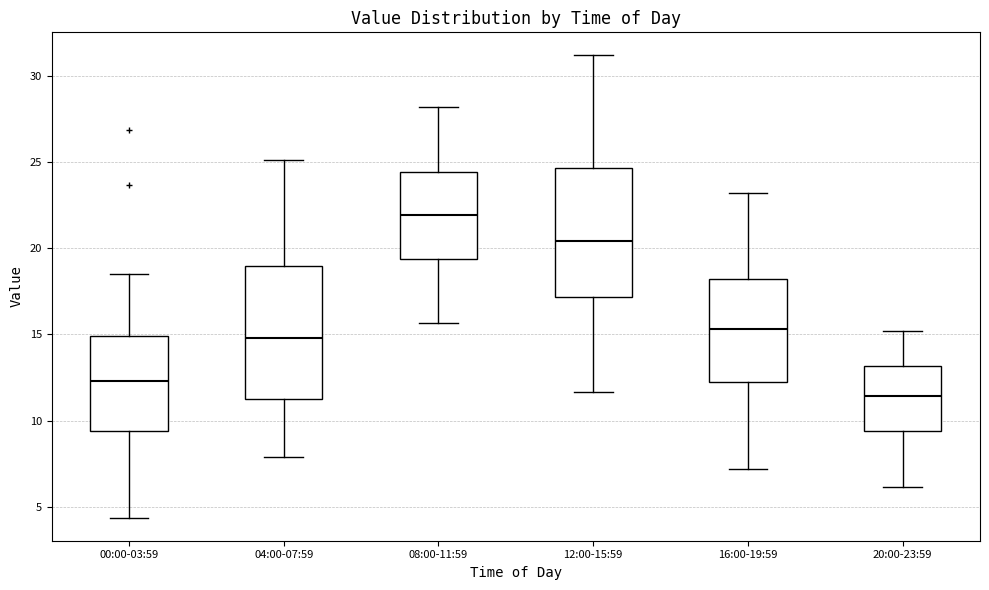

Where does the upper whisker of the box for 20:00-23:59 end on the y-axis? The values are not printed on the chart, so give them approximately, as read against the axis.

15.0